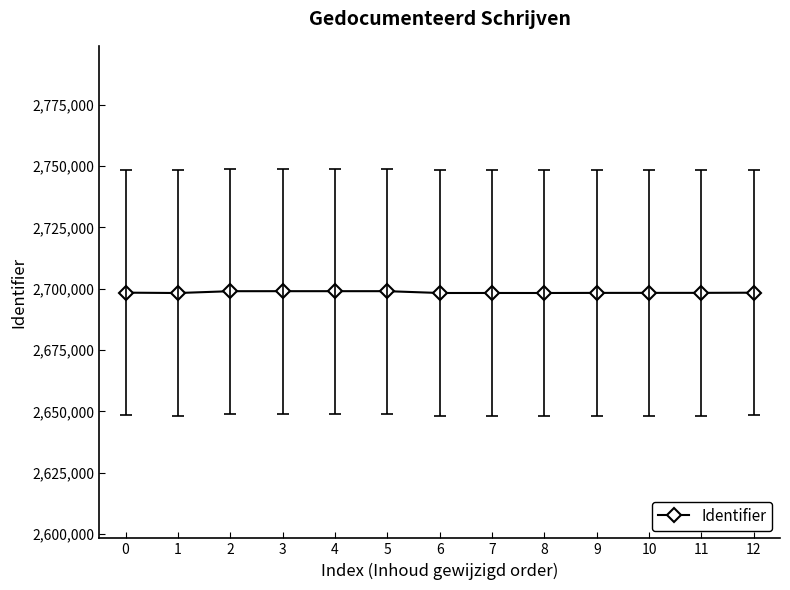

What is the value of the 5th point from the left?

2699035